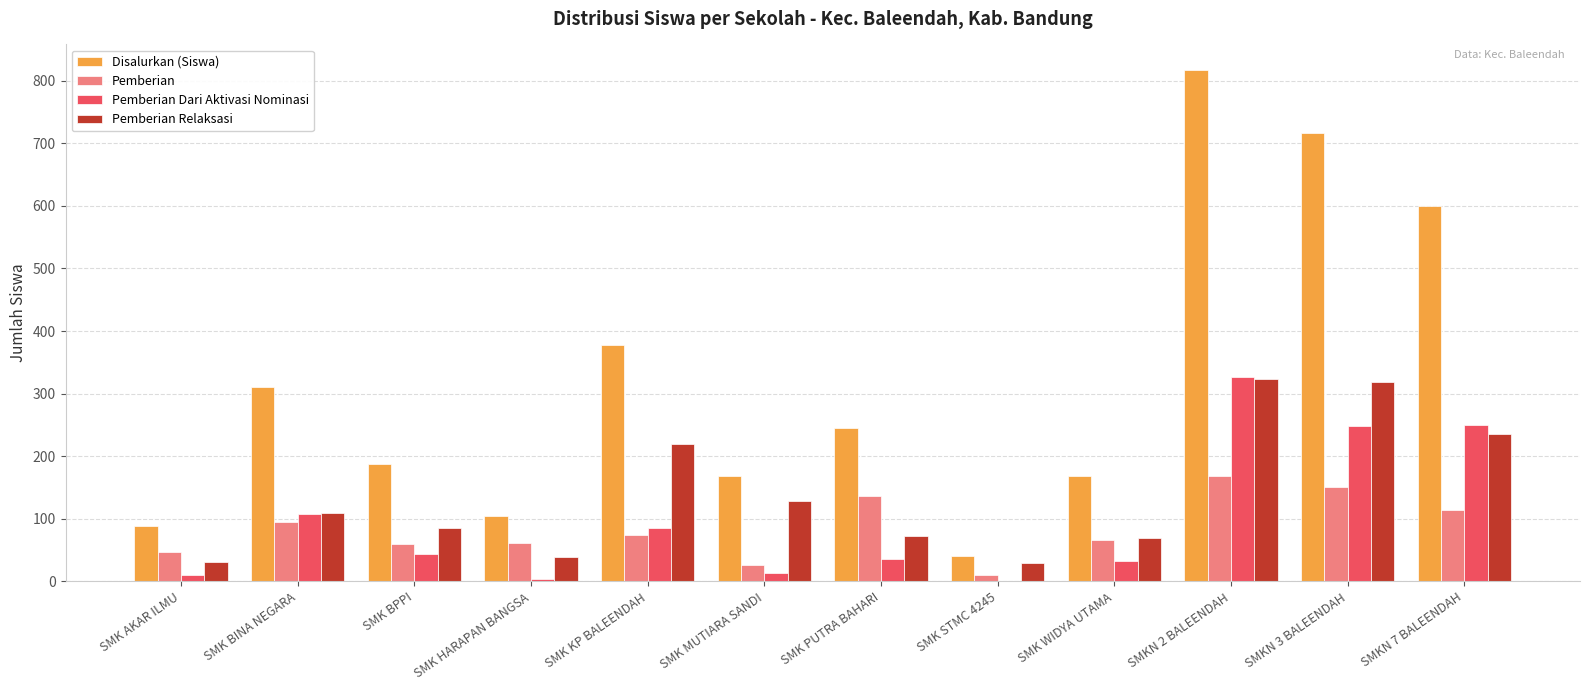

What is the maximum value shown in the chart?

817